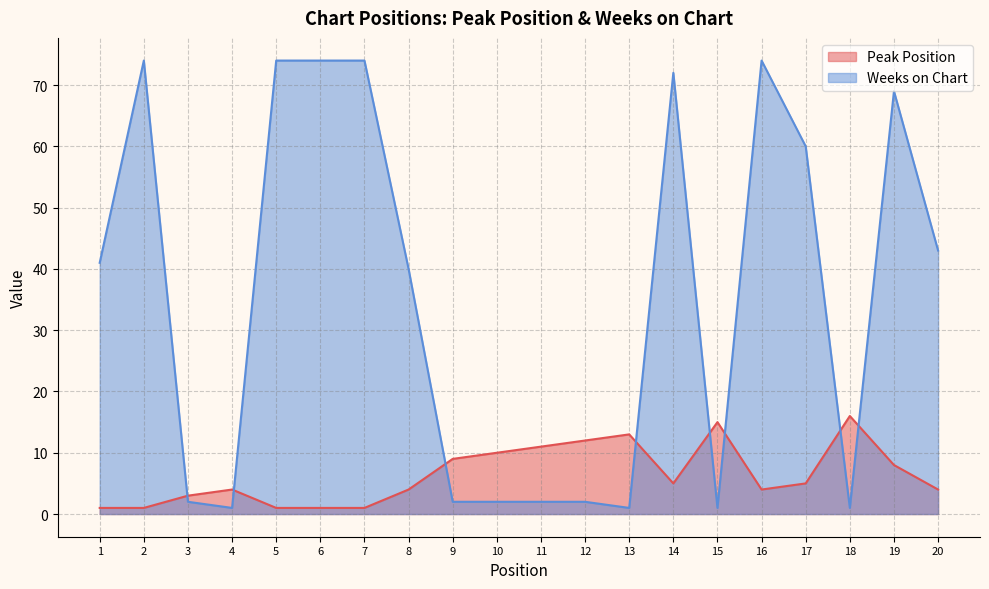

Reading left to right, transcribe all the data shown in this chart.

Peak Position: 1=1	2=1	3=3	4=4	5=1	6=1	7=1	8=4	9=9	10=10	11=11	12=12	13=13	14=5	15=15	16=4	17=5	18=16	19=8	20=4
Weeks on Chart: 1=41	2=74	3=2	4=1	5=74	6=74	7=74	8=40	9=2	10=2	11=2	12=2	13=1	14=72	15=1	16=74	17=60	18=1	19=69	20=43